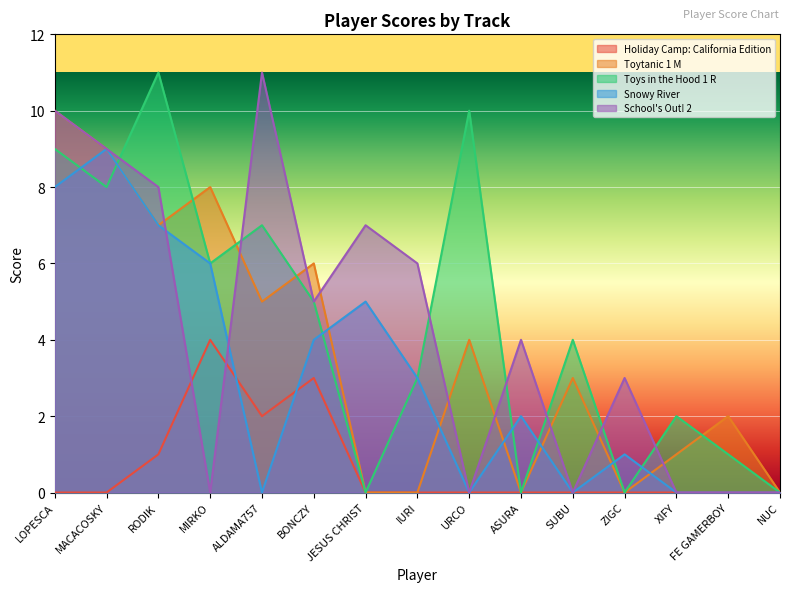

Is it true that Toytanic 1 M equals 6 at BONCZY?

True